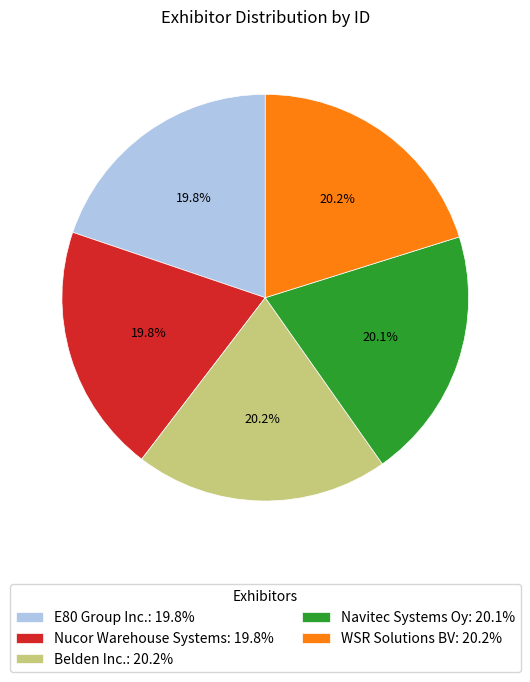

Is it true that WSR Solutions BV is 20% of the pie?

True